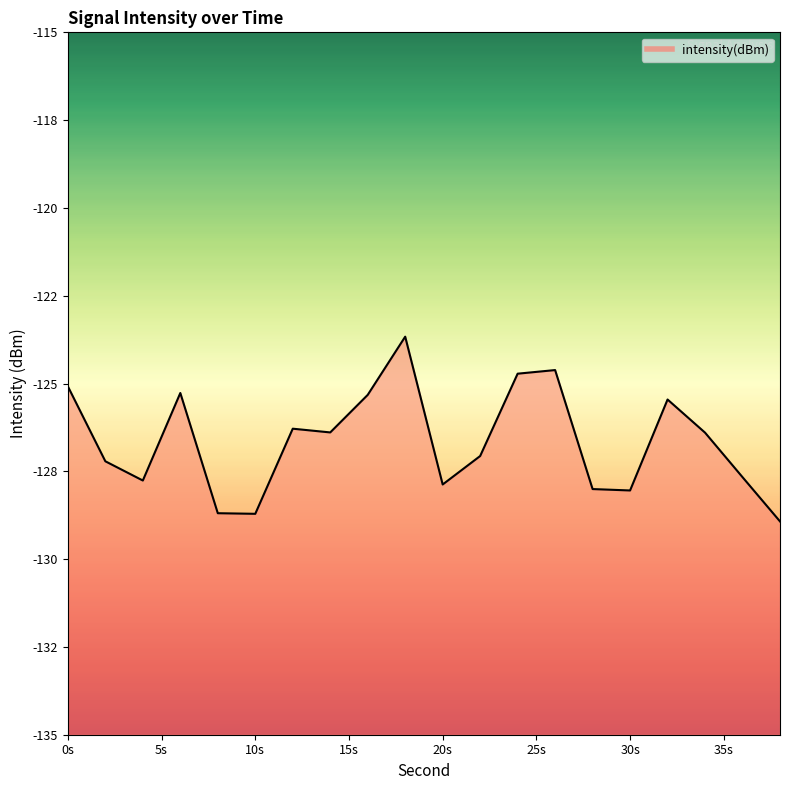

How many interior local peaks (higher than both neighbors) does the data have?

5